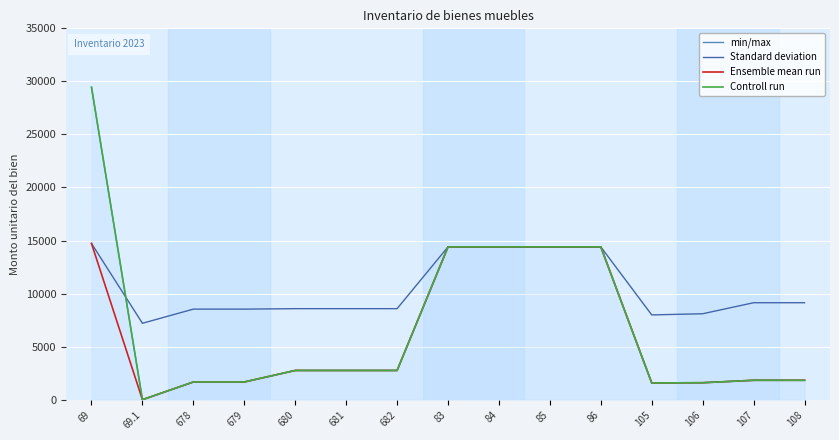

What is the highest value of the Standard deviation series?

14724.6